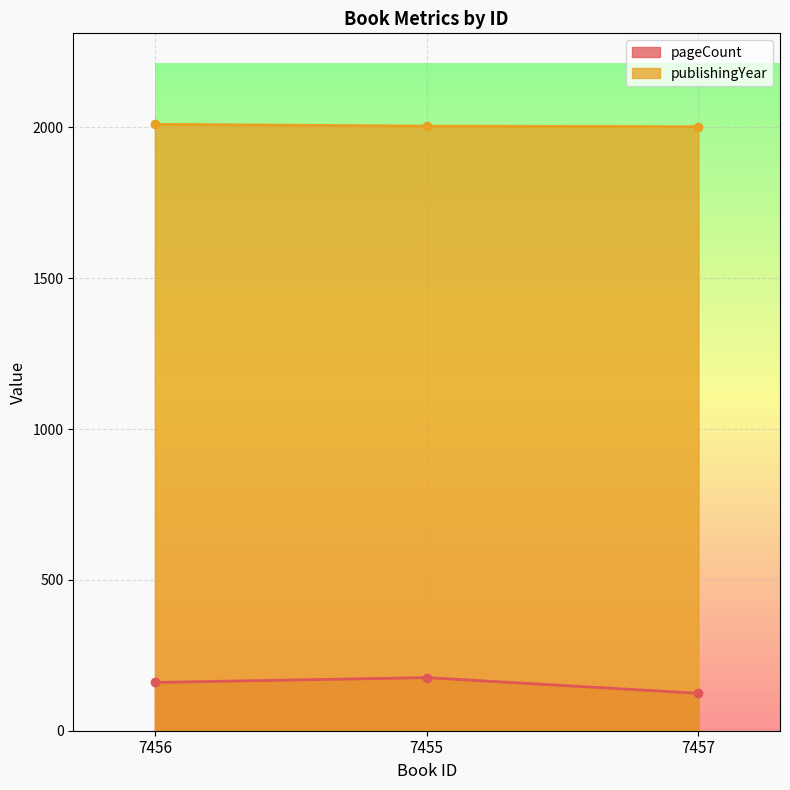

What is the sum of the pageCount values at 7456 and 7457?

284